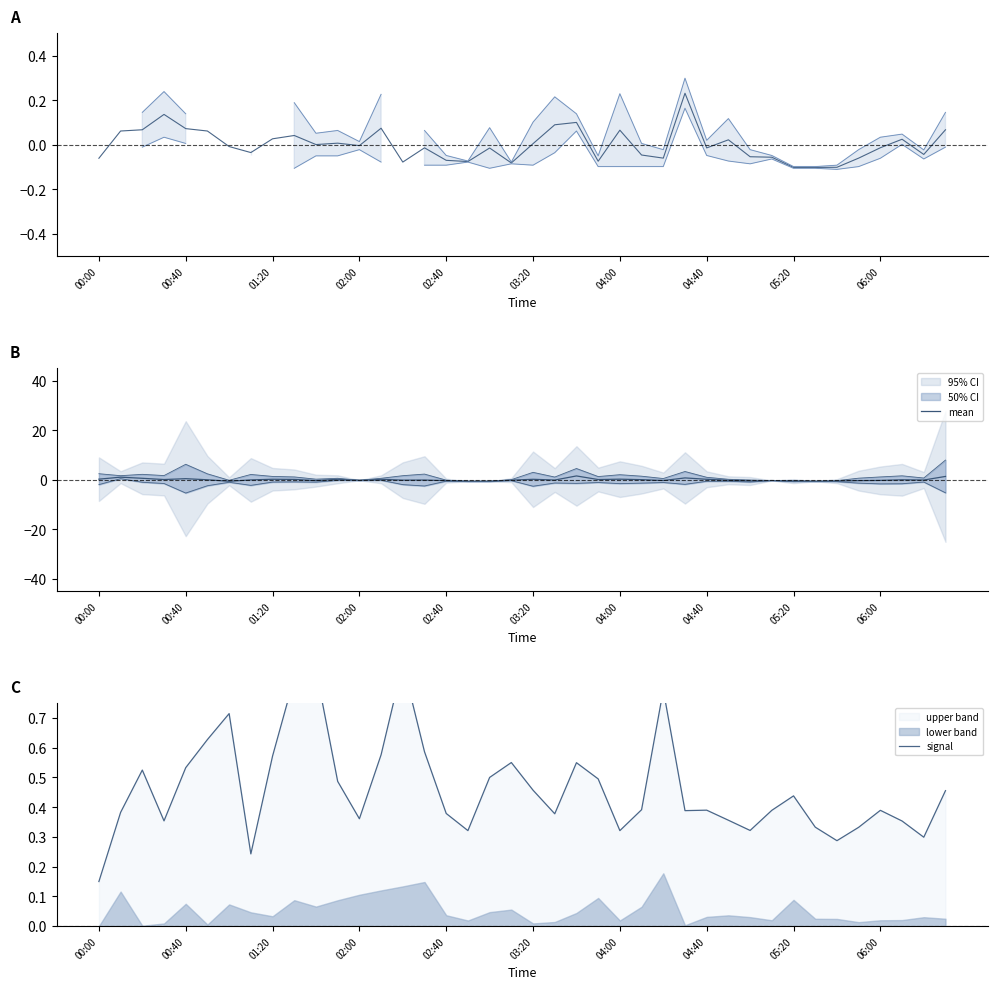

How many times do signal and mean cross each other?

6